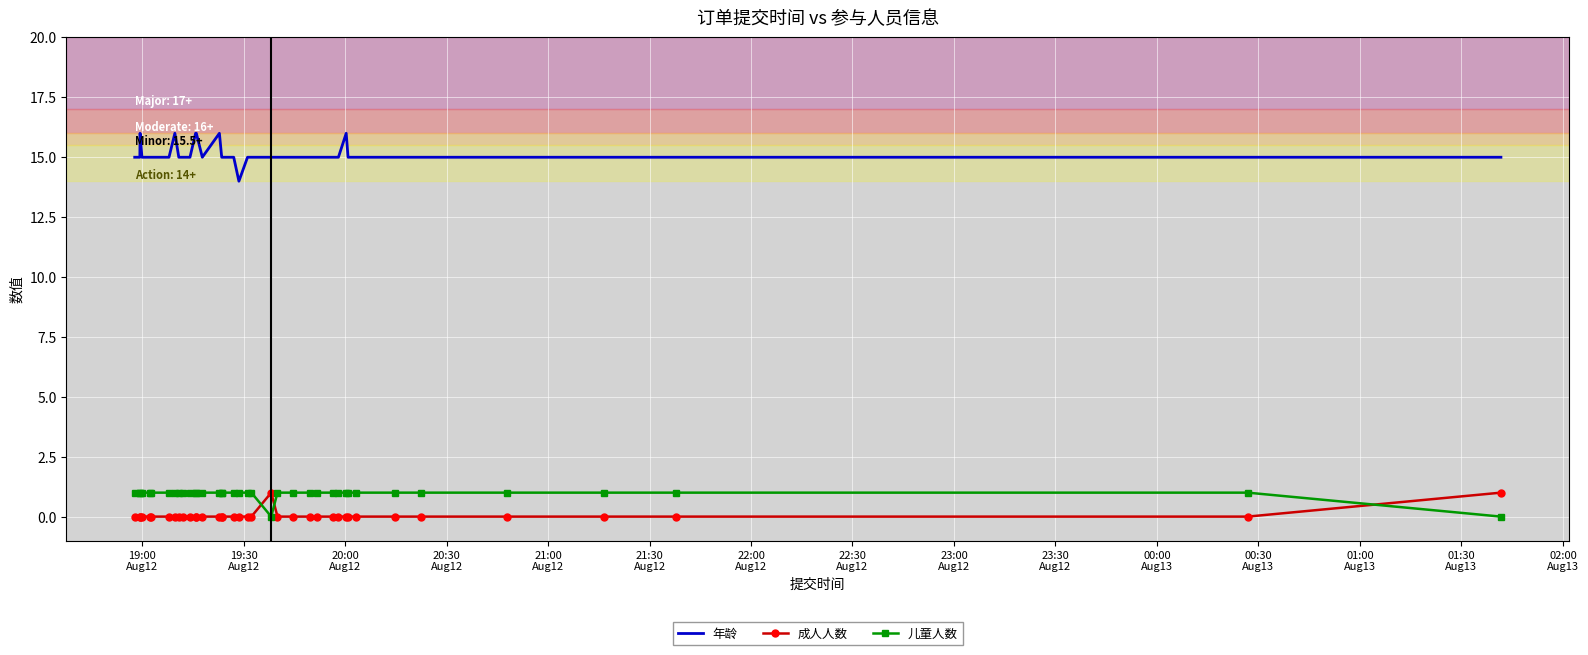

Which series has the largest range (max minus min)?

年龄